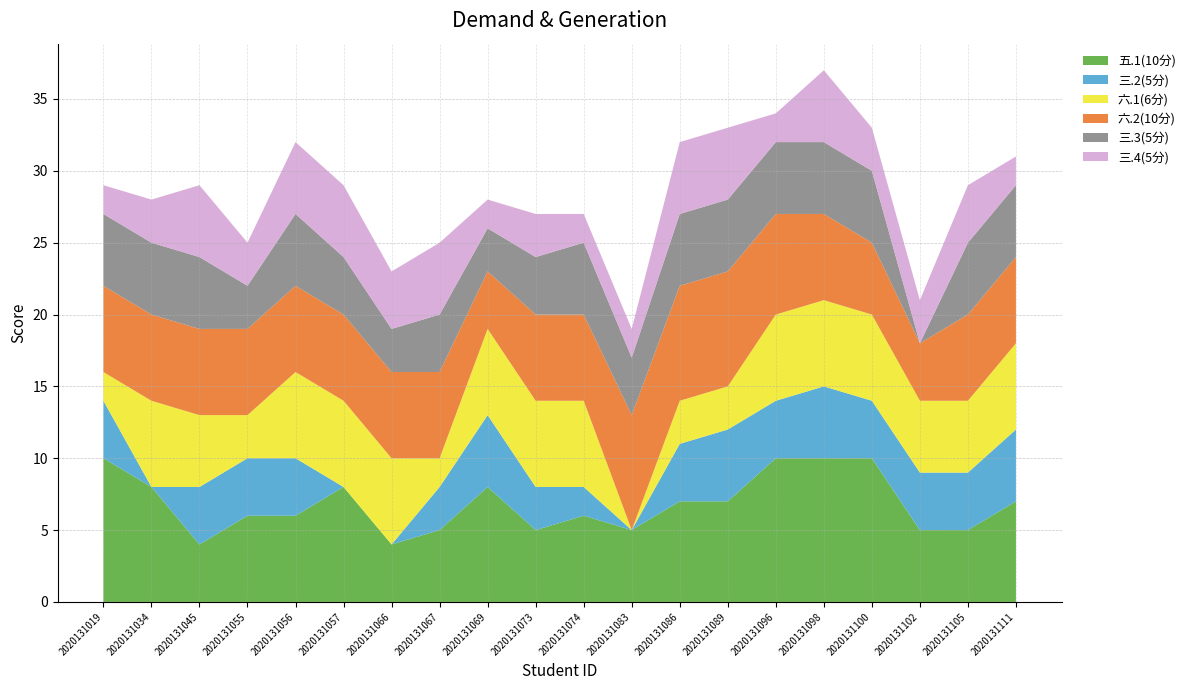

Reading right to left, transcribe all the data shown in this chart.

五.1(10分): 7	5	5	10	10	10	7	7	5	6	5	8	5	4	8	6	6	4	8	10
三.2(5分): 5	4	4	4	5	4	5	4	0	2	3	5	3	0	0	4	4	4	0	4
六.1(6分): 6	5	5	6	6	6	3	3	0	6	6	6	2	6	6	6	3	5	6	2
六.2(10分): 6	6	4	5	6	7	8	8	8	6	6	4	6	6	6	6	6	6	6	6
三.3(5分): 5	5	0	5	5	5	5	5	4	5	4	3	4	3	4	5	3	5	5	5
三.4(5分): 2	4	3	3	5	2	5	5	2	2	3	2	5	4	5	5	3	5	3	2